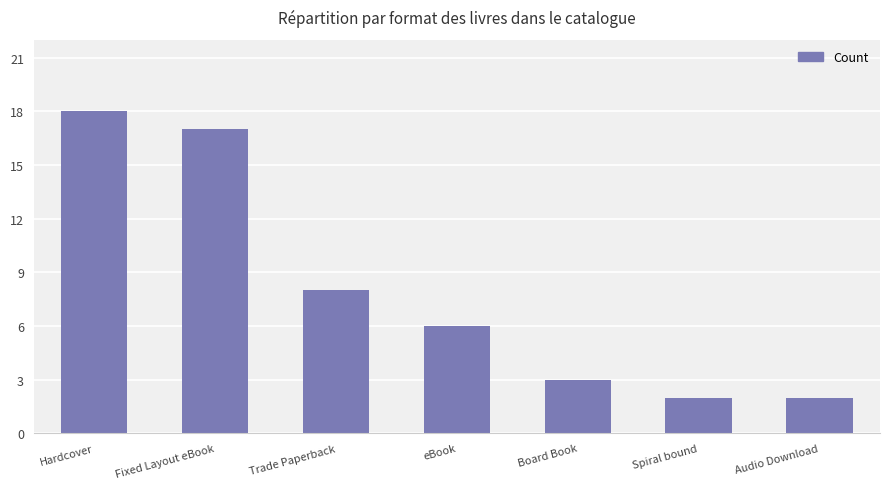

Where is the data nearest to the value 10?

Trade Paperback